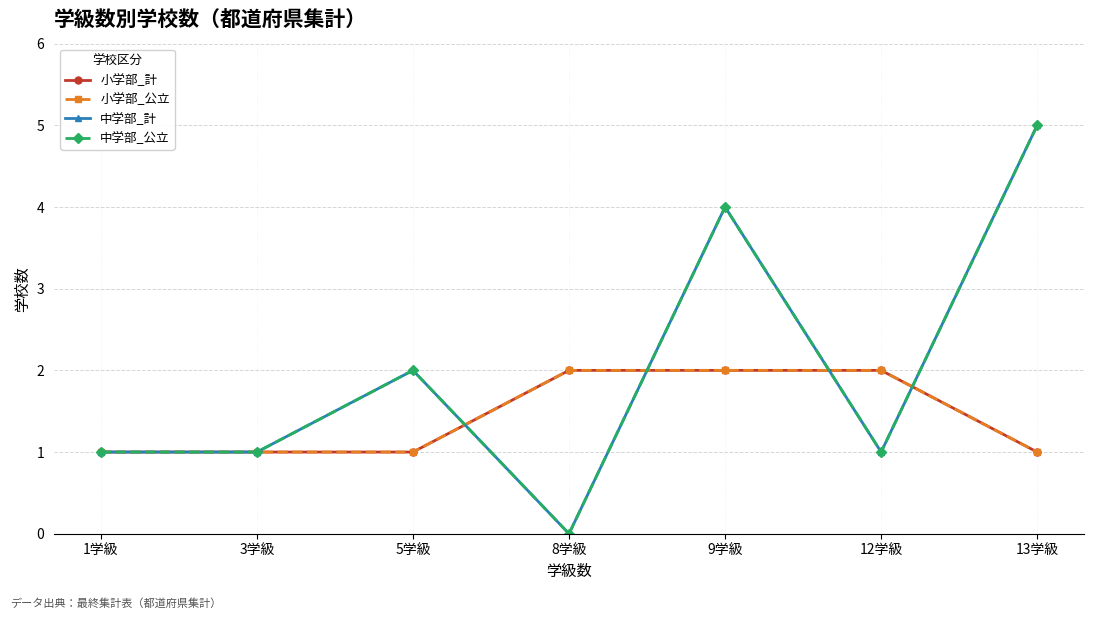

Between which two adjacent categories do 中学部_公立 and 小学部_公立 first intersect?

5学級 and 8学級